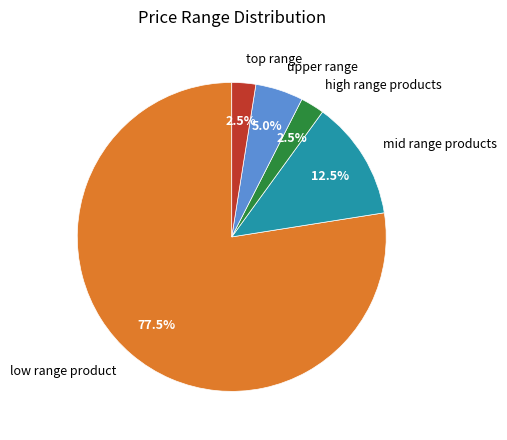

Is there any slice that represents more than half of the pie?

Yes